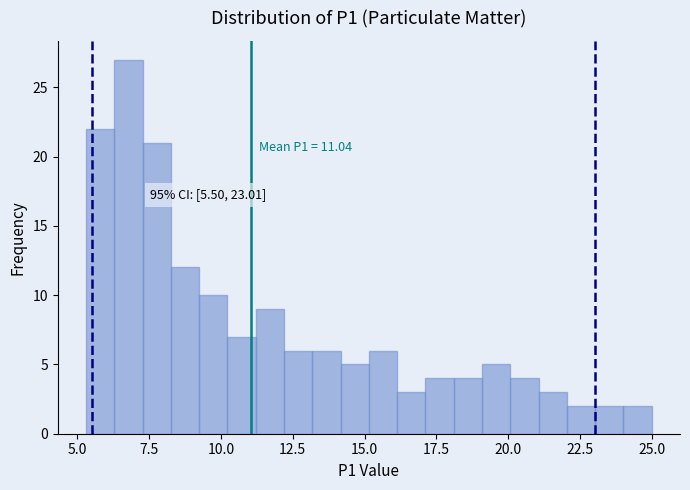

Around what value on the x-axis is the tallest bar? Give the approximate position of its centre, as read against the axis.

7.0